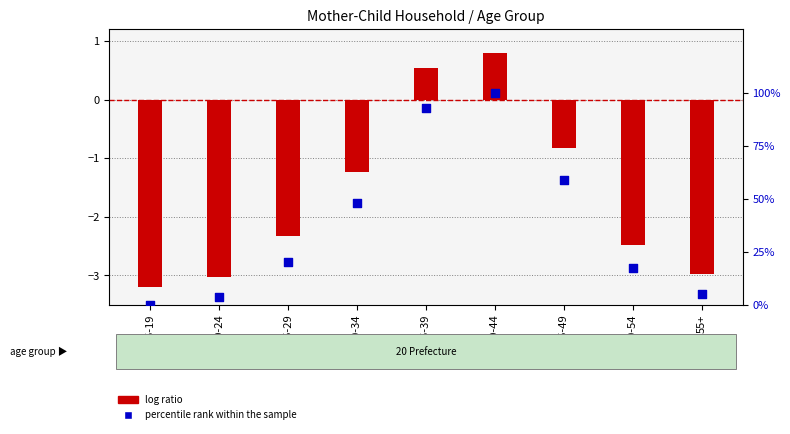

At how many categories does at least one series exceed -1?

9